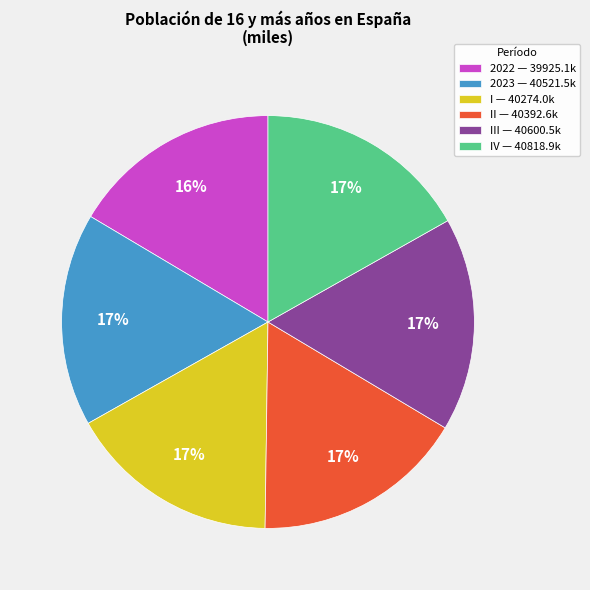

True or false: II — 40392.6k accounts for 4% of the total.

False